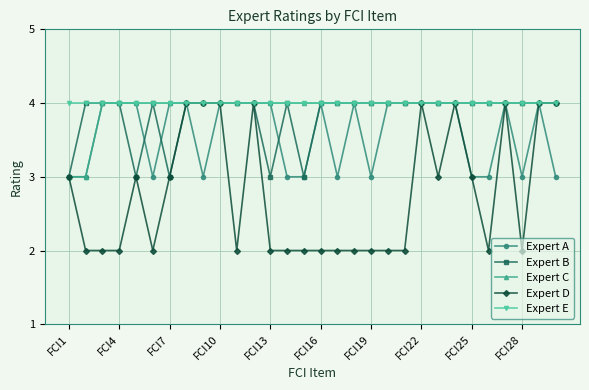

Which series has the largest total across all categories?

Expert E